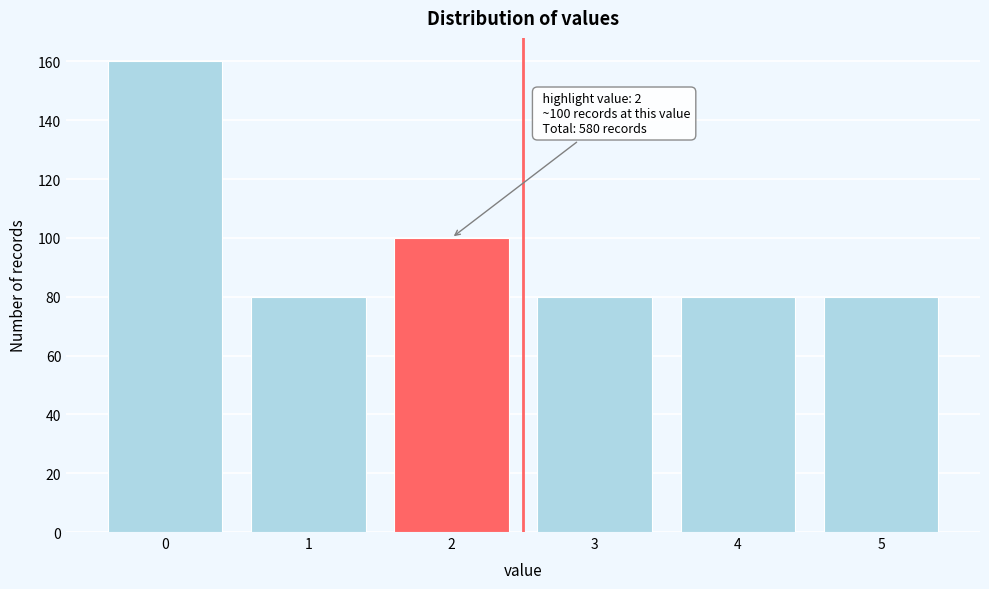

Reading right to left, transcribe all the data shown in this chart.

80	80	80	100	80	160